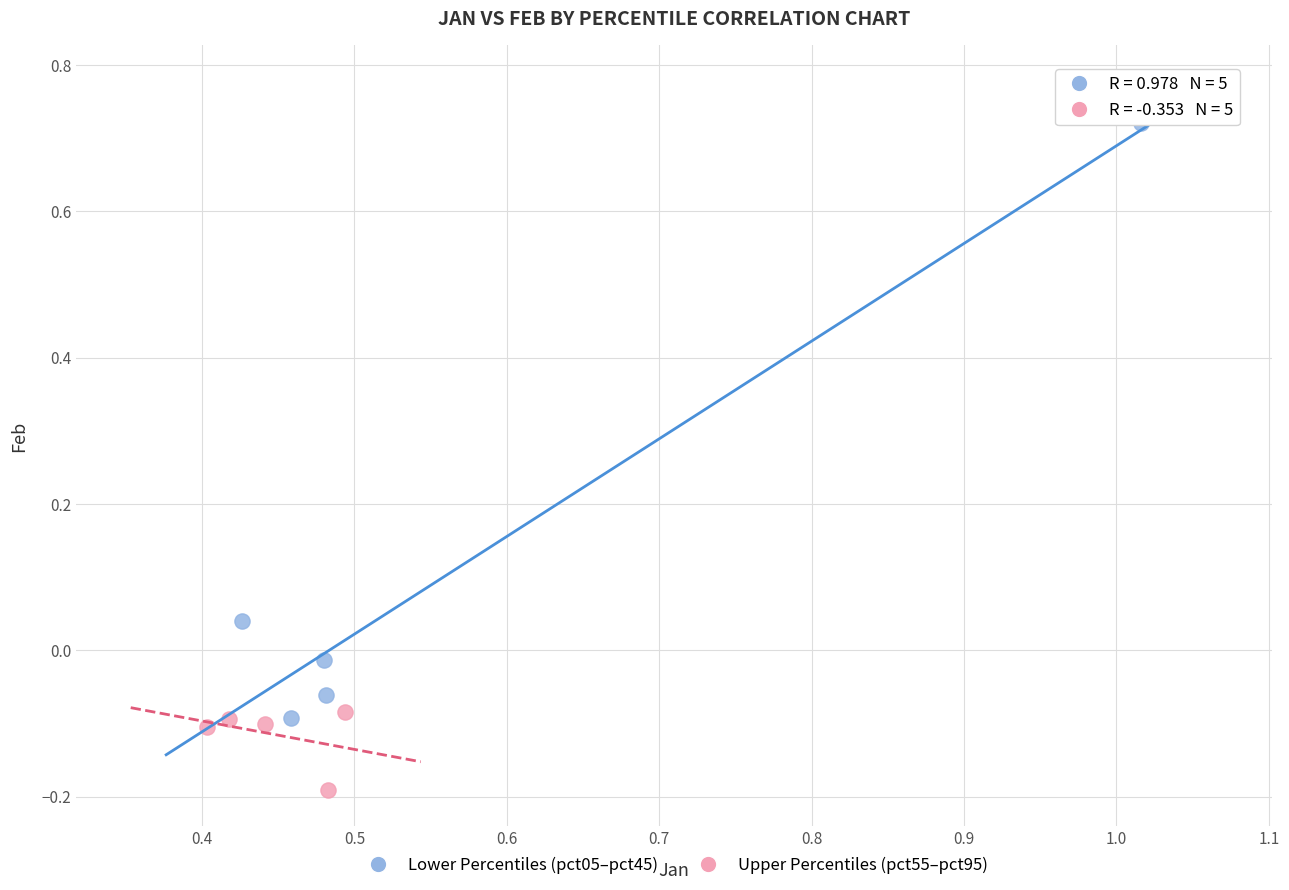

Which series contains the highest Y value?

Lower Percentiles (pct05–pct45)